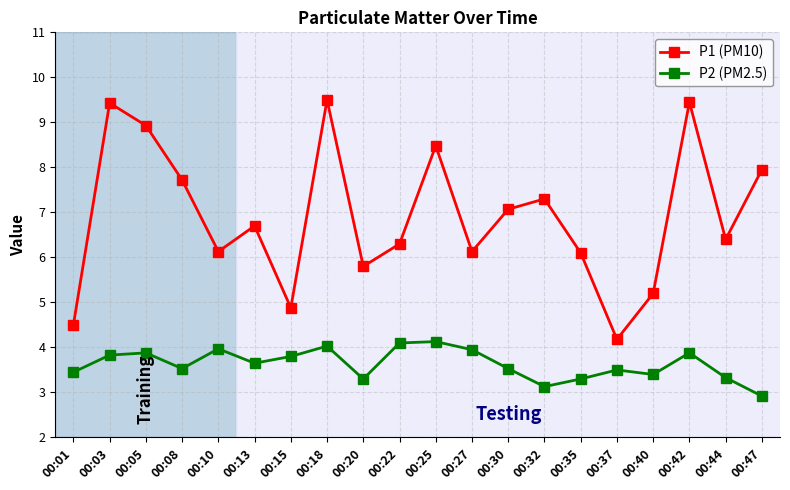

How many interior local valleys does the P1 (PM10) series have?

6